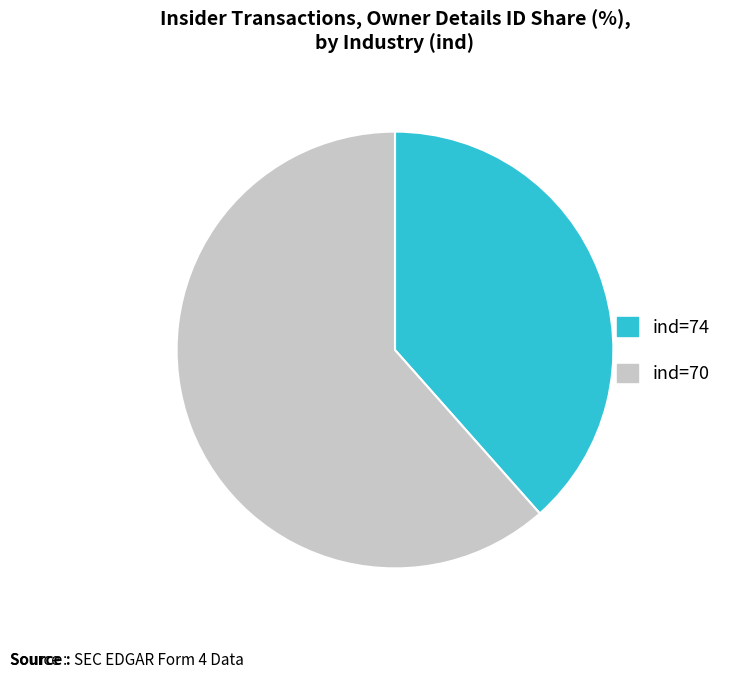

Which category accounts for the majority?

ind=70